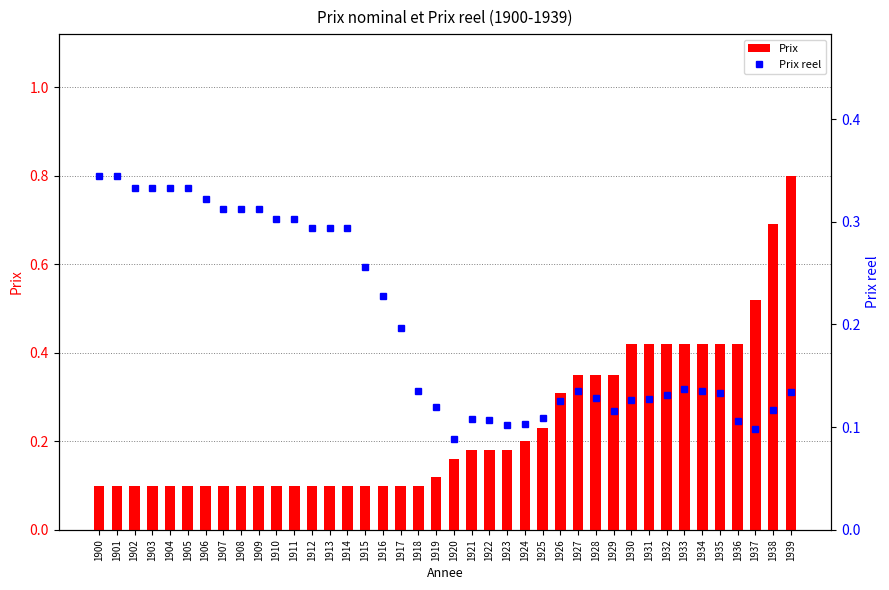

What is the minimum value for Prix?

0.1